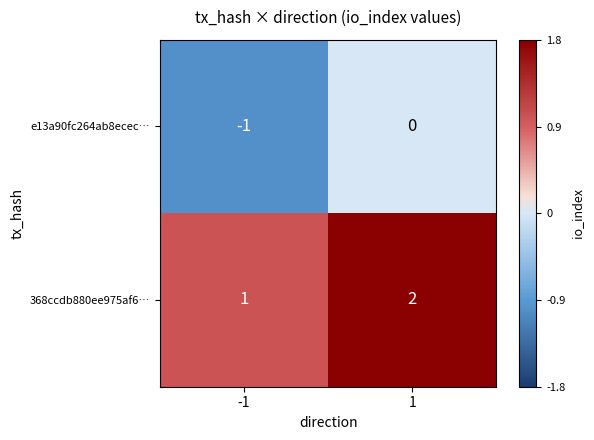

What is the sum of all 368ccdb880ee975af6… values?

3